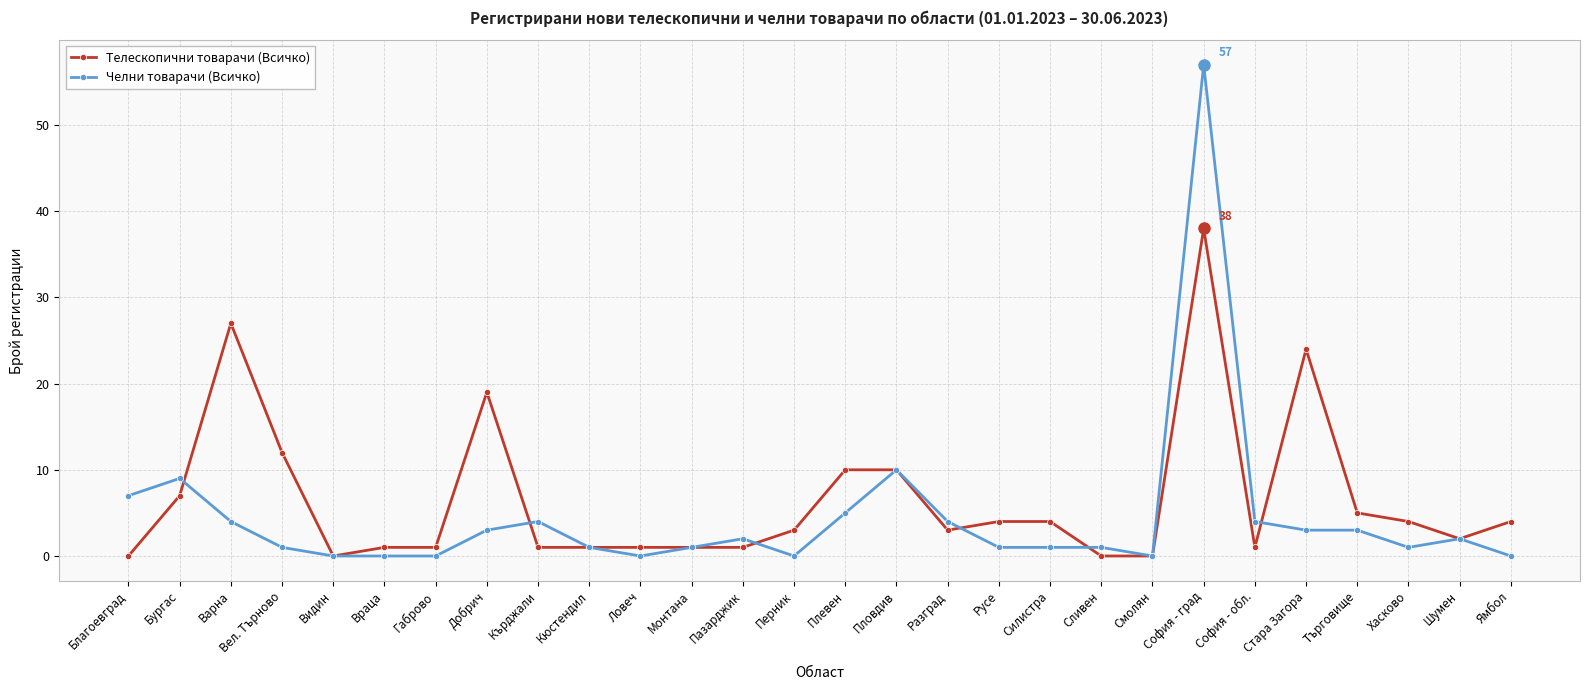

Which series ends up on top after the final intersection of Телескопични товарачи (Всичко) and Челни товарачи (Всичко)?

Телескопични товарачи (Всичко)